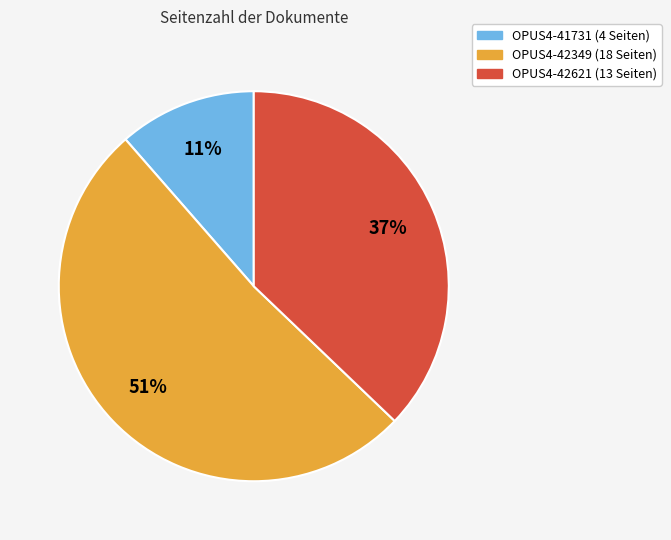

Is there a majority slice in this chart?

Yes